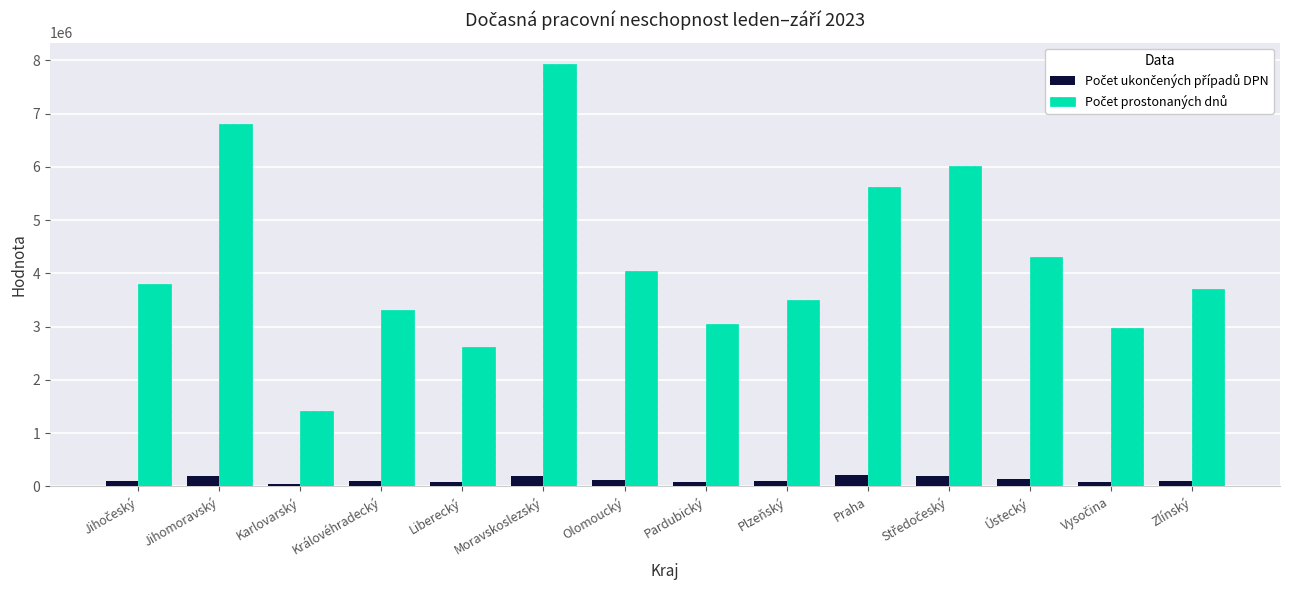

At how many categories does at least one series exceed 4409062?

4